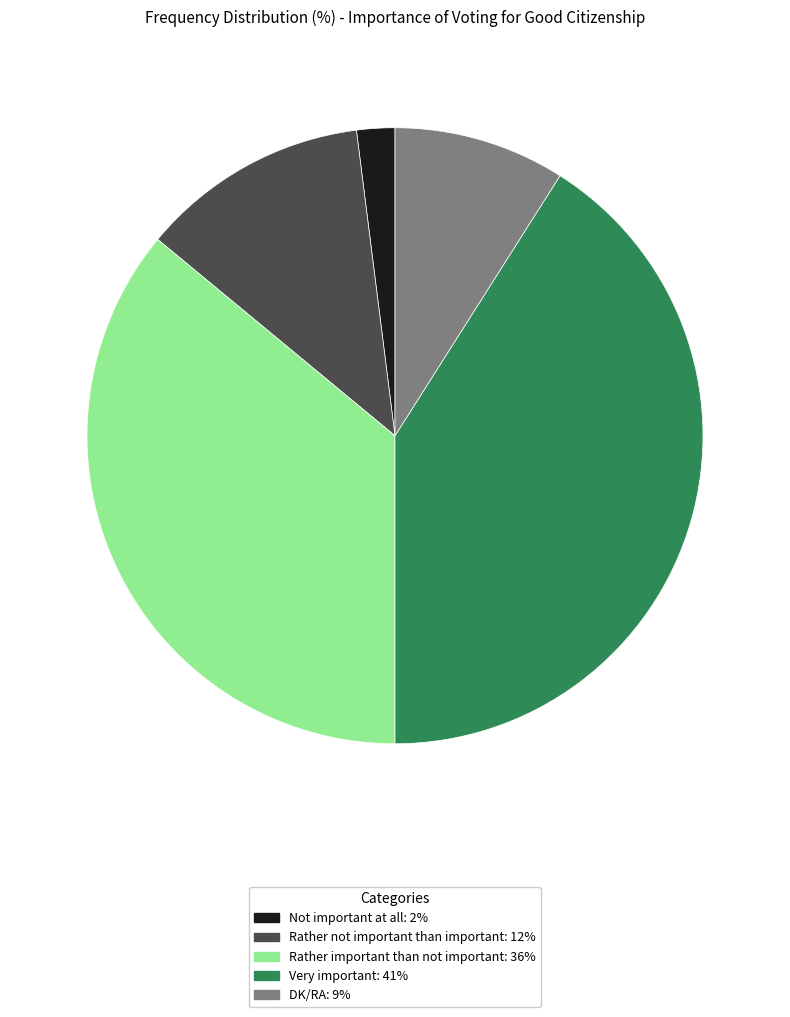

Between Not important at all and Very important, which is larger?

Very important